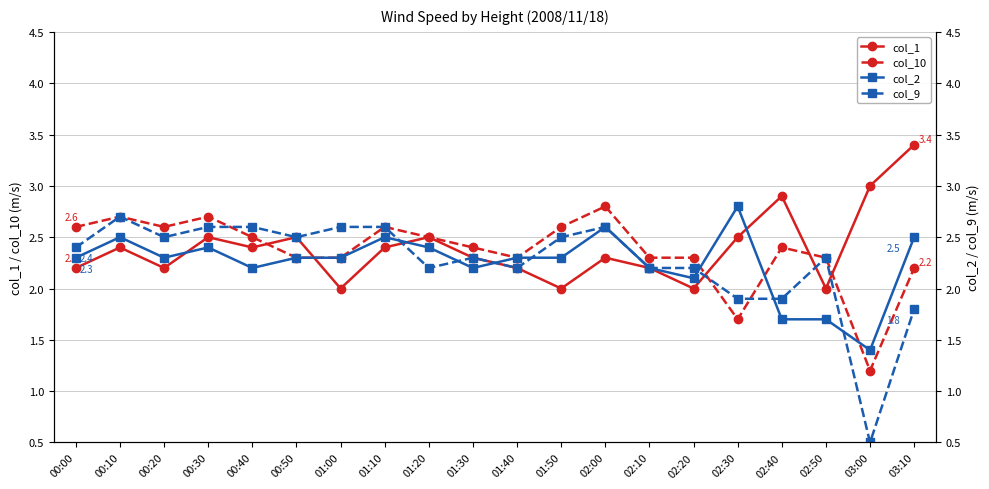

Where do col_2 and col_10 first cross each other?

02:20 and 02:30